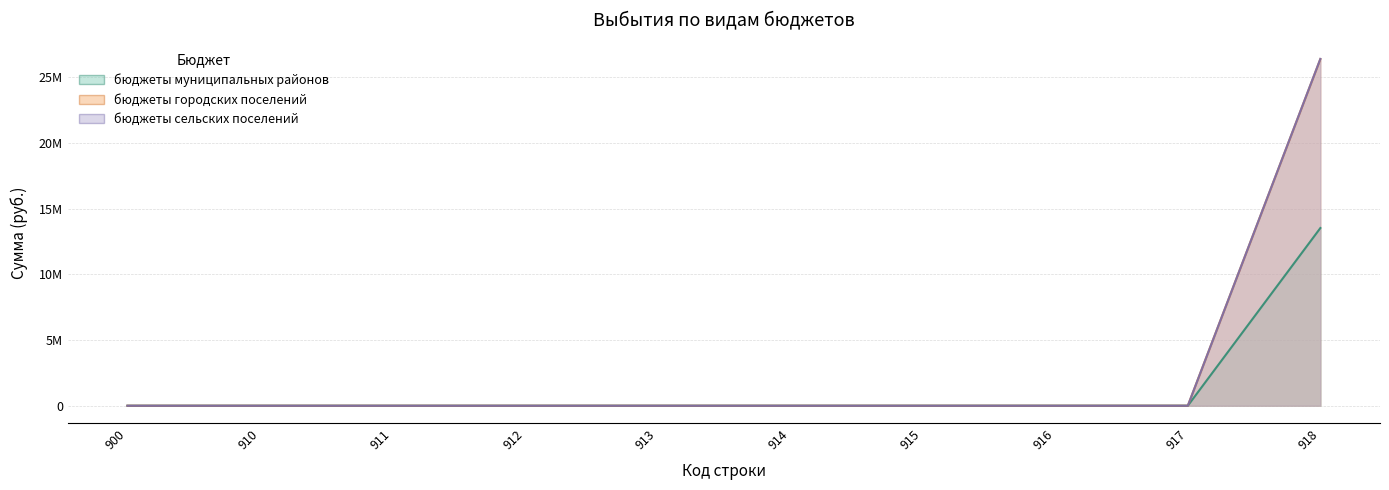

How many lines are shown in the chart?

3